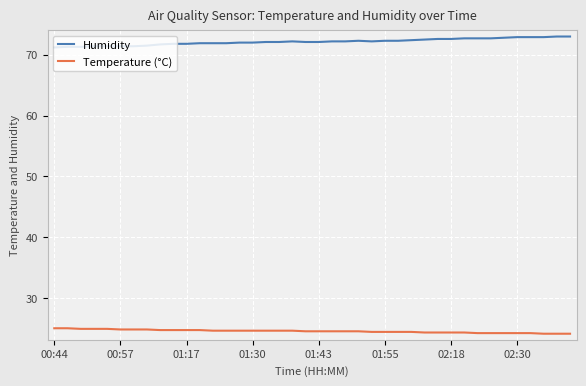

What is the maximum value shown in the chart?

73.0